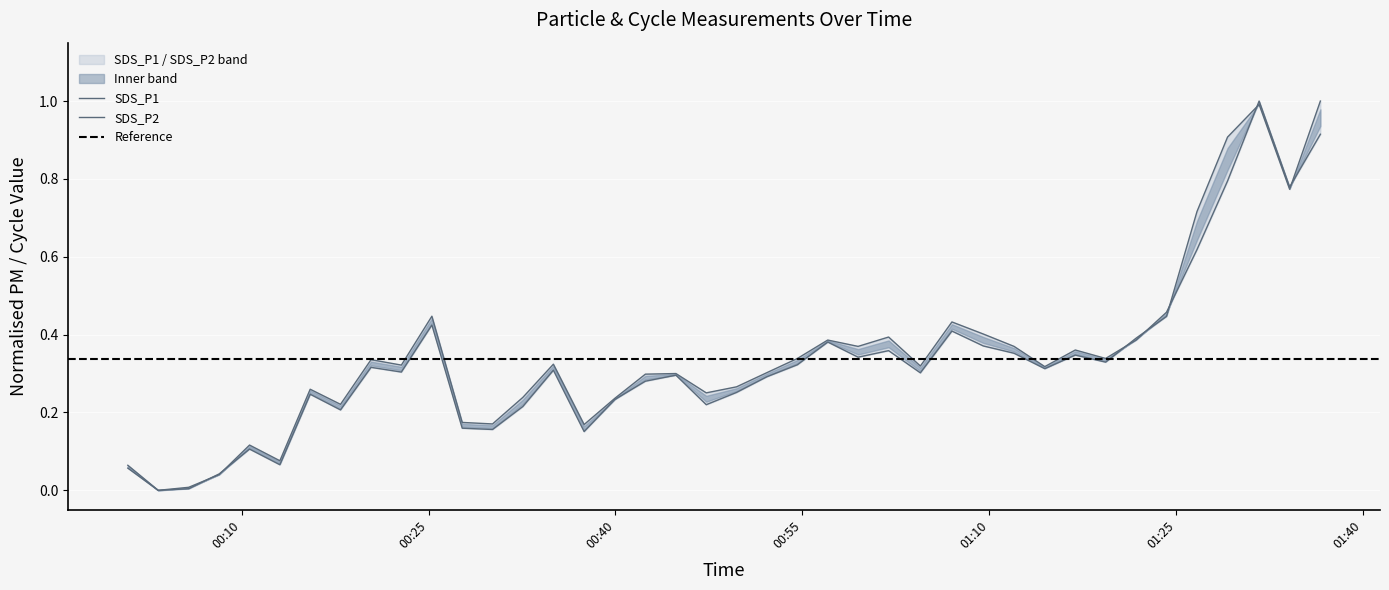

How many values in SDS_P2 are above zero?

39